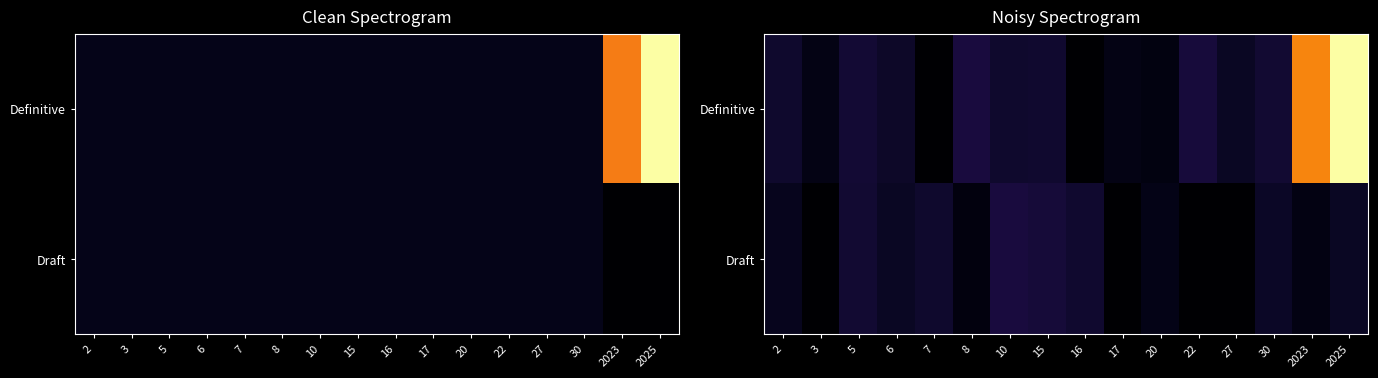

Which has a higher value, 5 or 2025?

2025